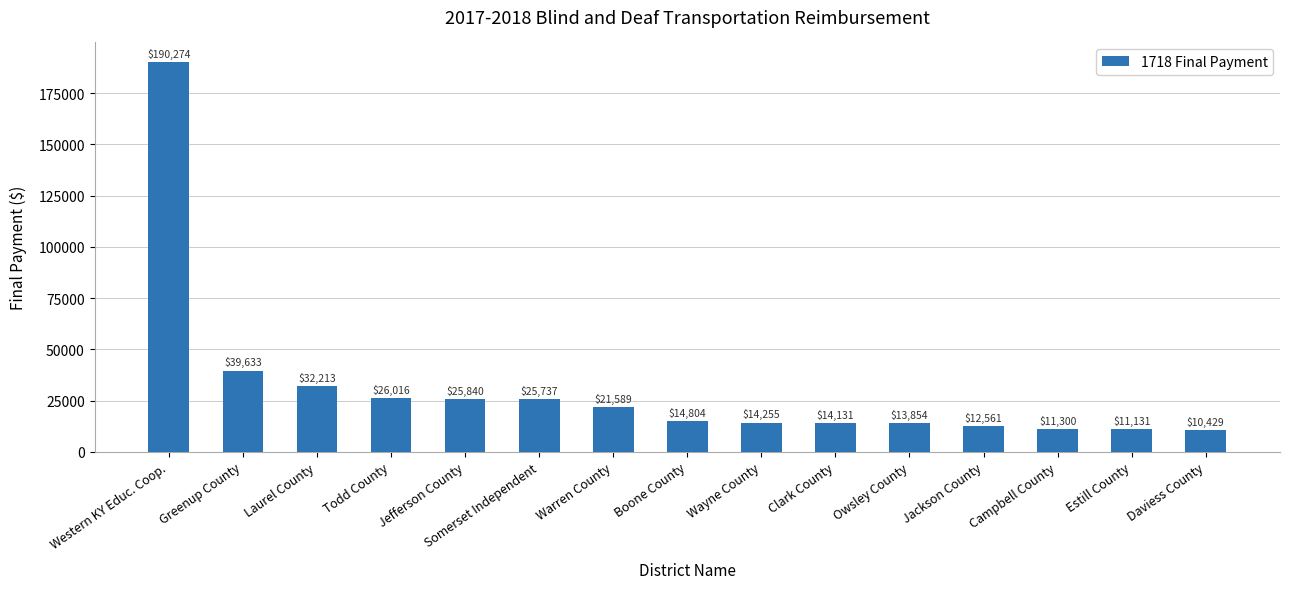

How many bars are there in total?

15